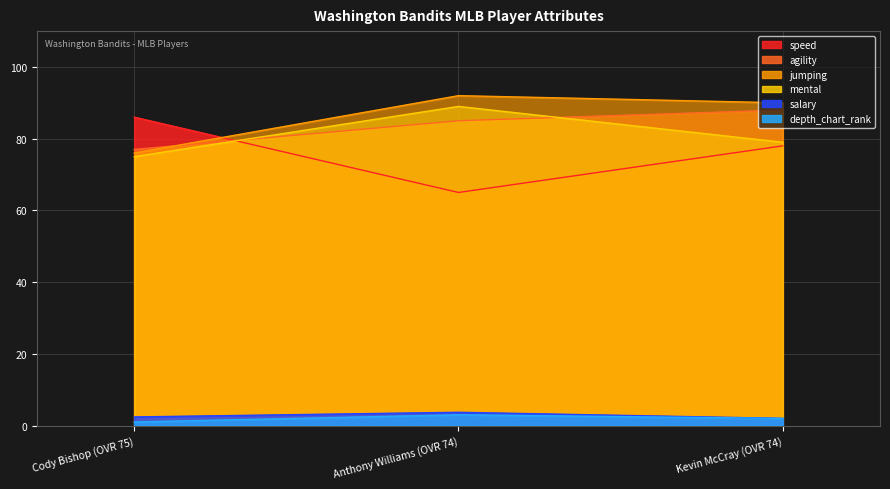

What is the difference between the highest and lowest values at Kevin McCray (OVR 74)?

88.0